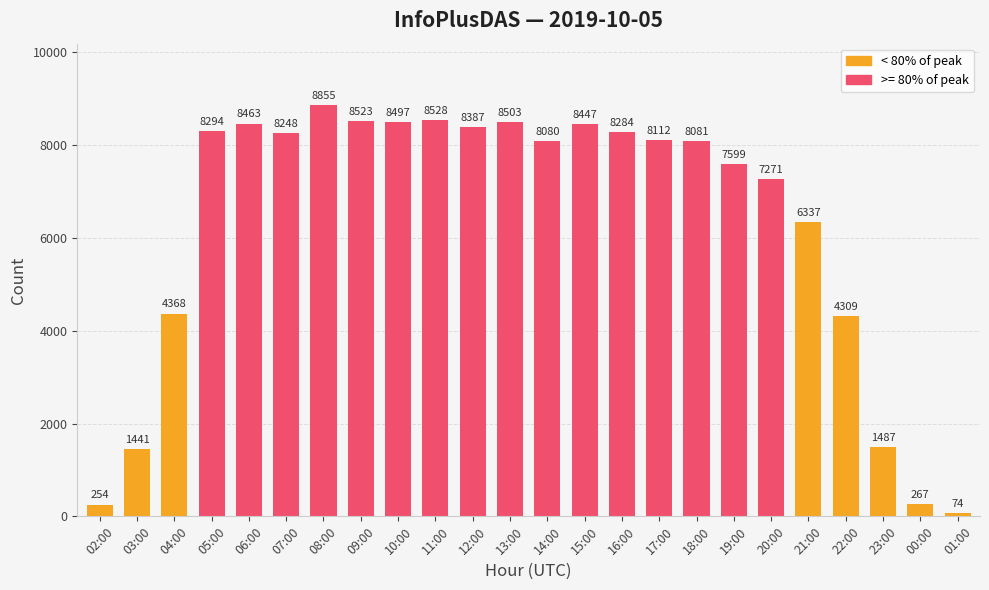

What is the difference between the maximum and minimum values?

8781